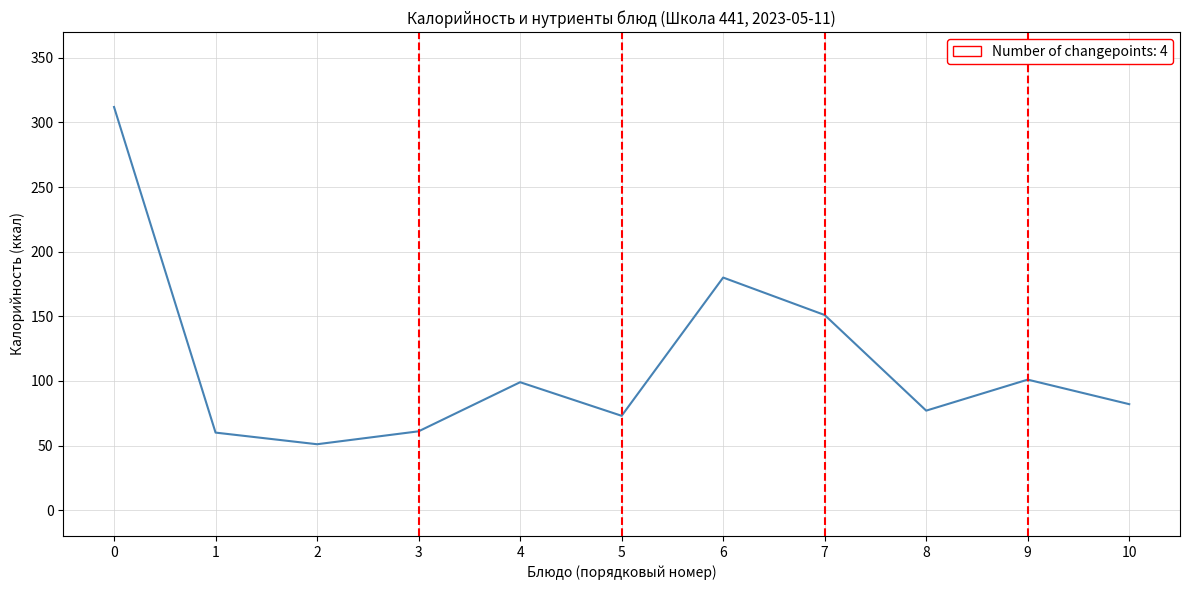

Where is the data nearest to the value 181?

6